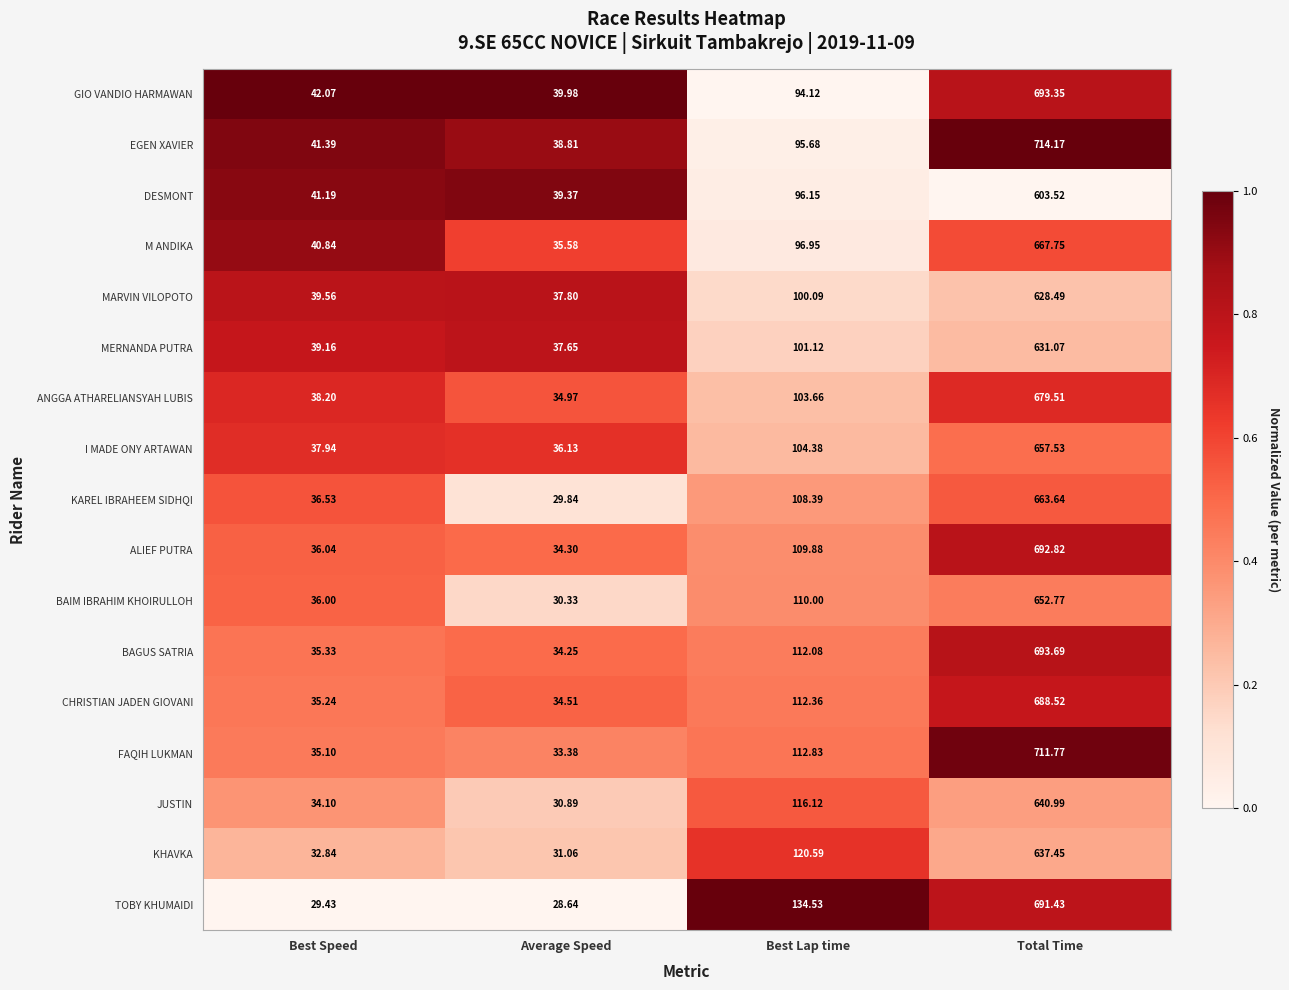

At which label does GIO VANDIO HARMAWAN reach its minimum?

Average Speed